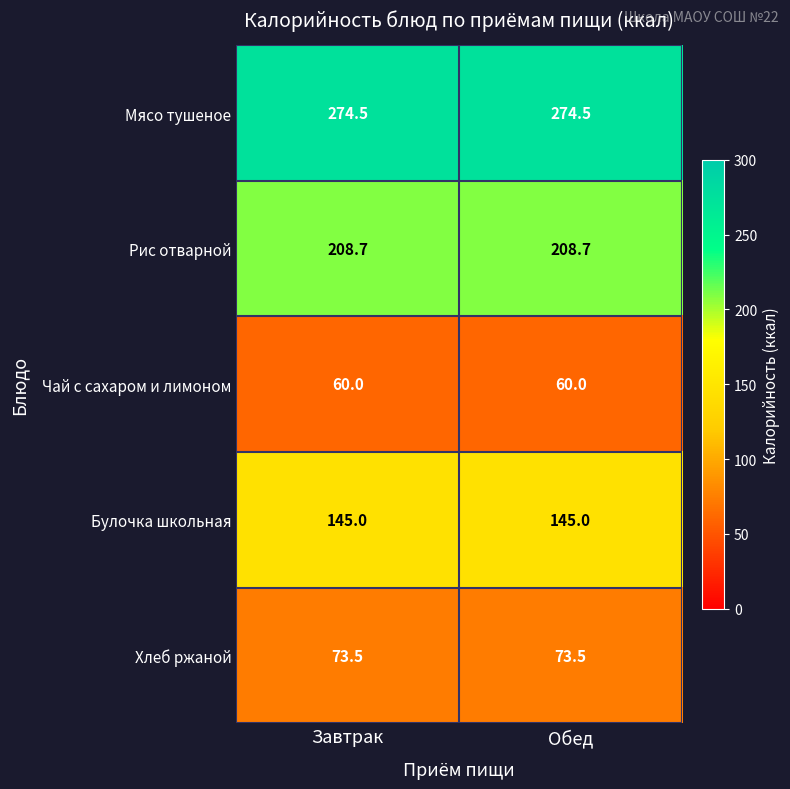

Count the number of categories in the chart.

2